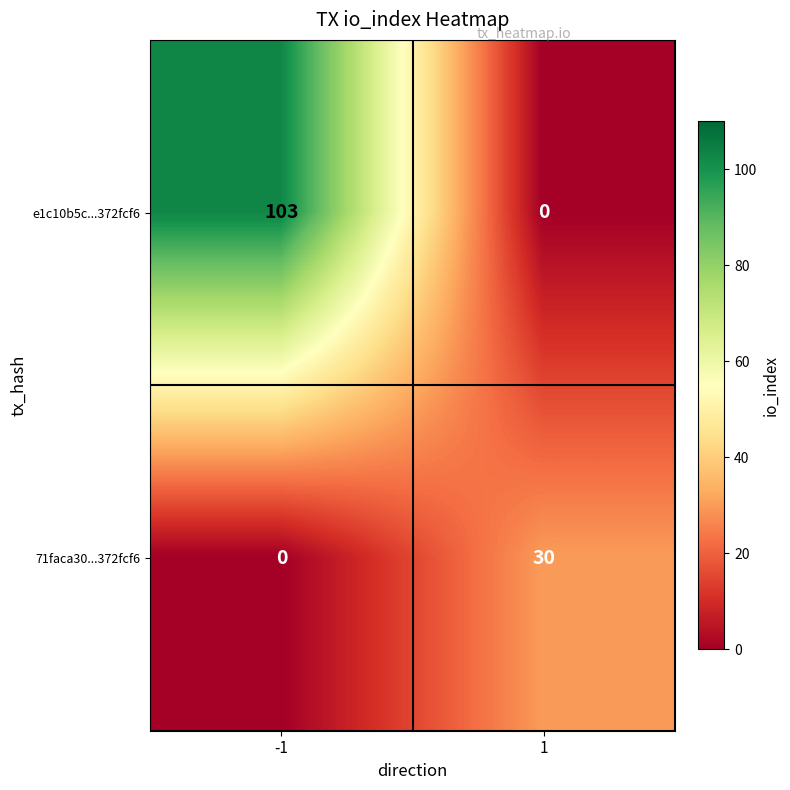

Reading left to right, transcribe all the data shown in this chart.

e1c10b5c...372fcf6: -1=103	1=0
71faca30...372fcf6: -1=0	1=30